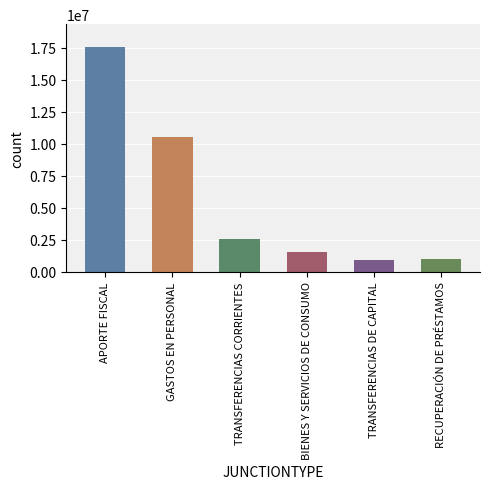

What is the label of the 4th bar from the left?

BIENES Y SERVICIOS DE CONSUMO